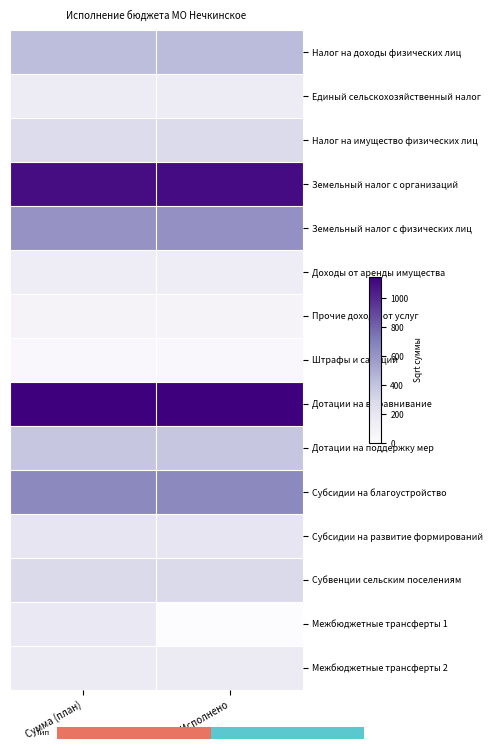

True or false: Дотации на выравнивание has a value of 1148.6 at Сумма (план).

True